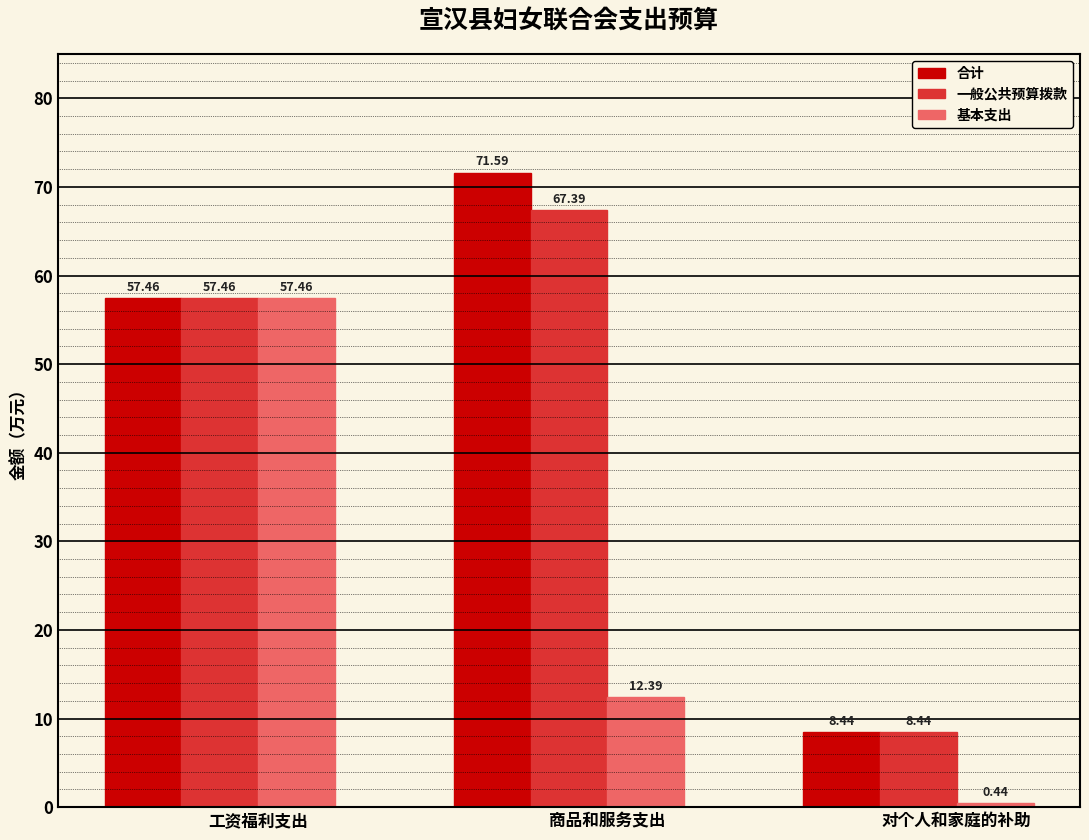

True or false: 基本支出 has a value of 24.0 at 工资福利支出.

False